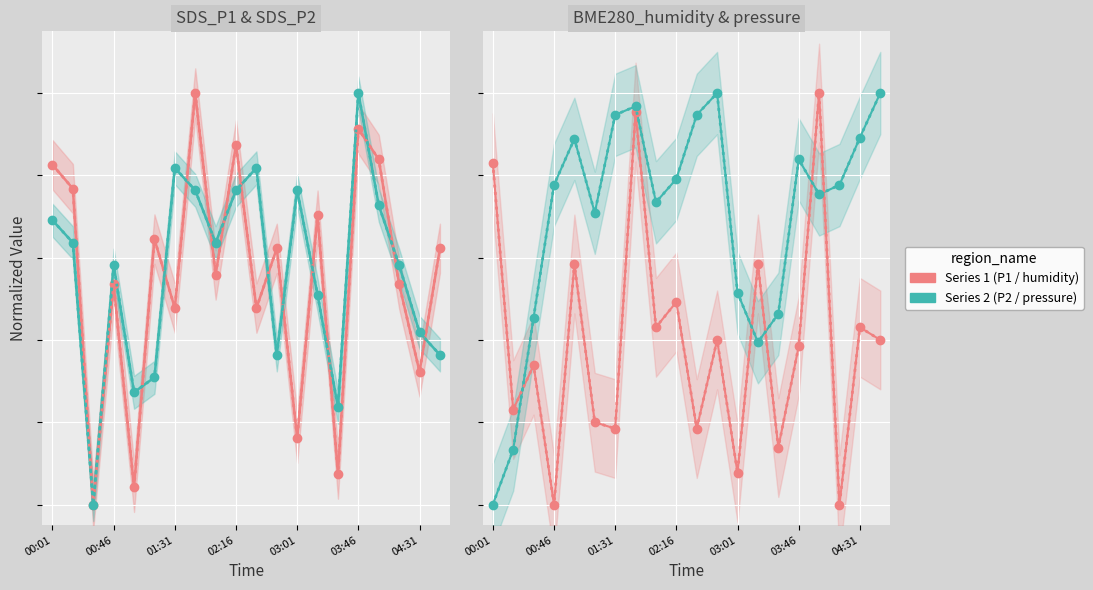

True or false: BME280_pressure has more than 1 interior local peaks.

True